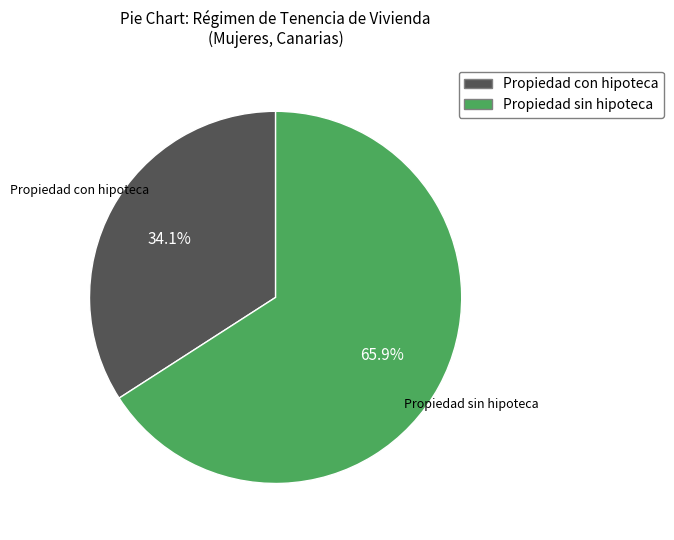

Does Propiedad con hipoteca account for over 50% of the chart?

No